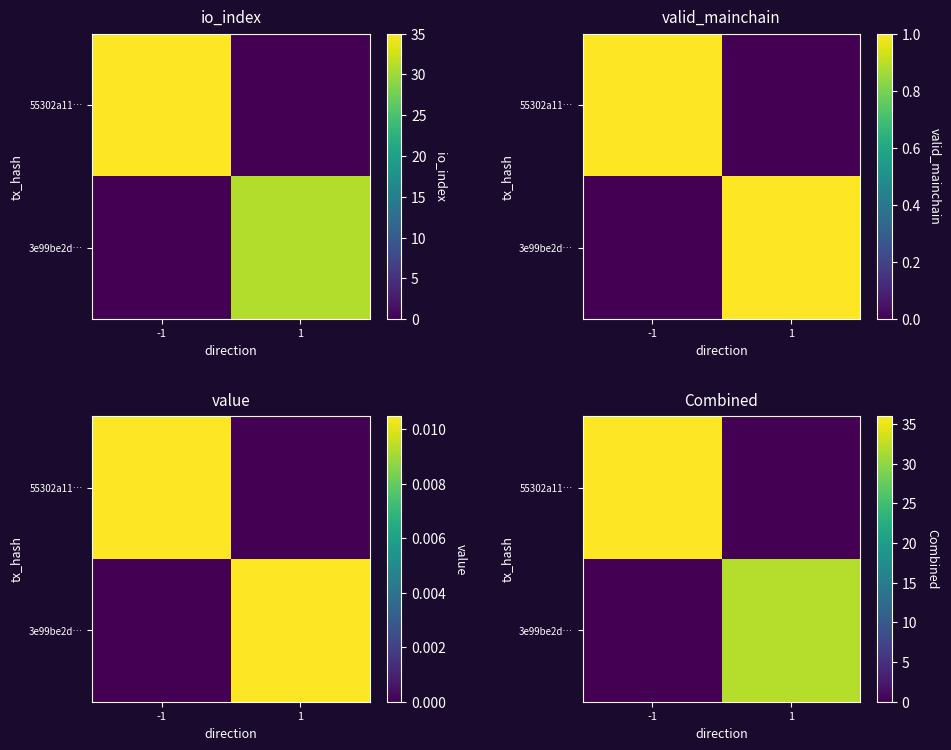

What is the maximum value for 55302a11…?

36